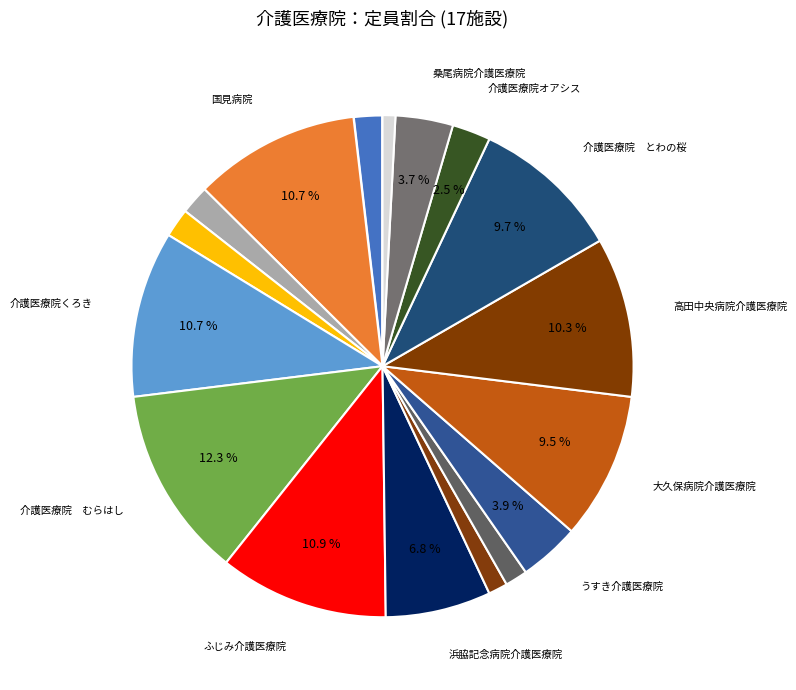

What is the smallest slice in the pie chart?

姫島村国民健康保険診療所介護医療院